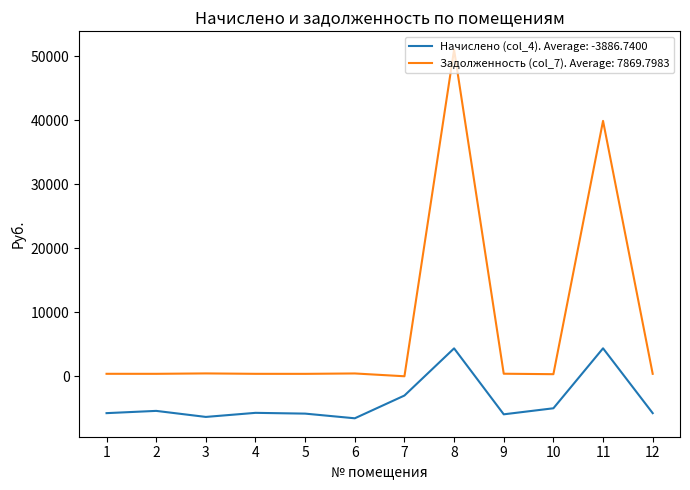

True or false: Начислено (col_4). Average: -3886.7400 and Задолженность (col_7). Average: 7869.7983 cross at least once.

False